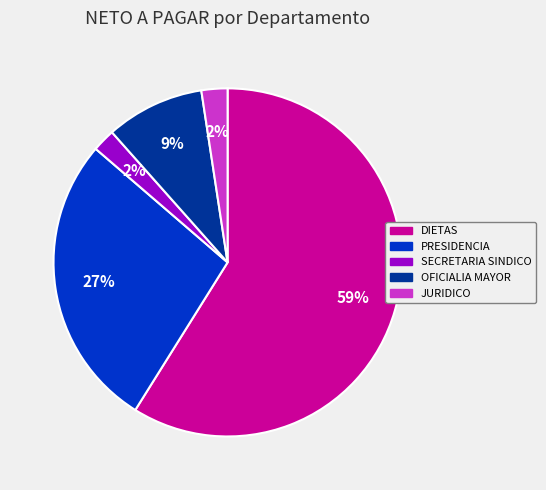

To the nearest percent, what is the difference between the JURIDICO and OFICIALIA MAYOR slice percentages?

7%